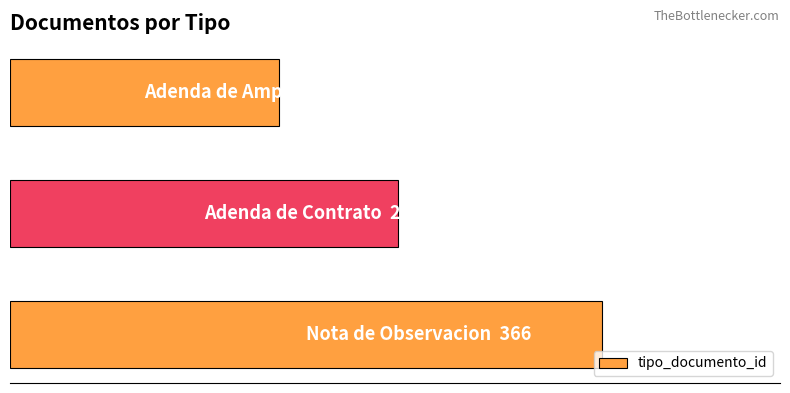

What is the difference between the maximum and minimum values?

200